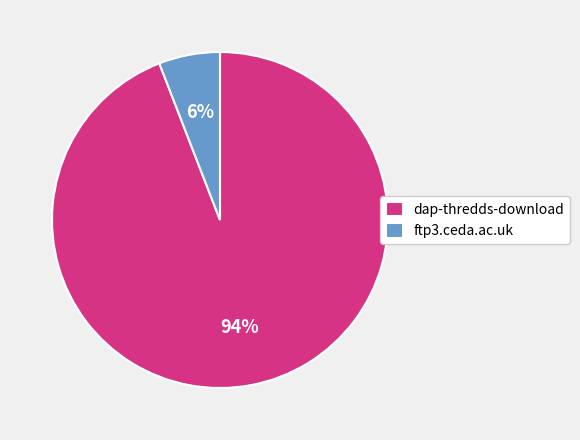

Which category accounts for the majority?

dap-thredds-download